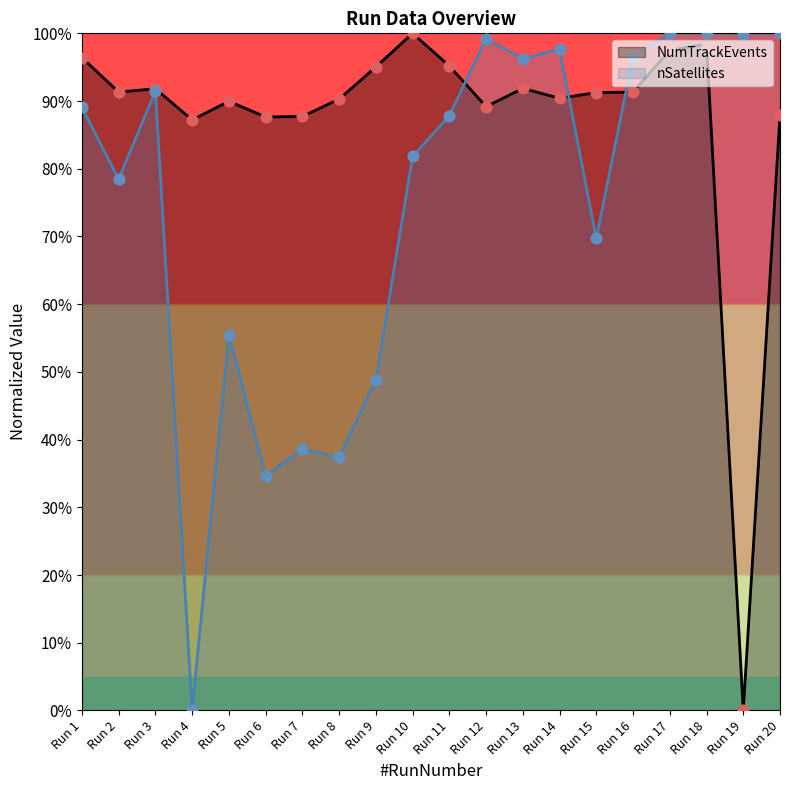

At which category is the sum across all series the highest?

Run 18